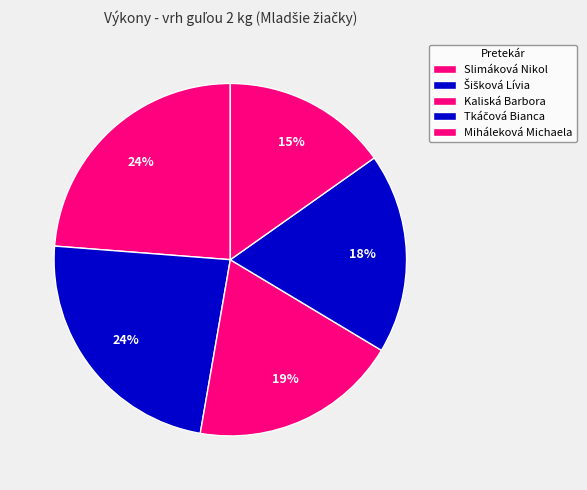

Rank the categories by value from lowest to highest.

Miháleková Michaela, Tkáčová Bianca, Kaliská Barbora, Šišková Lívia, Slimáková Nikol